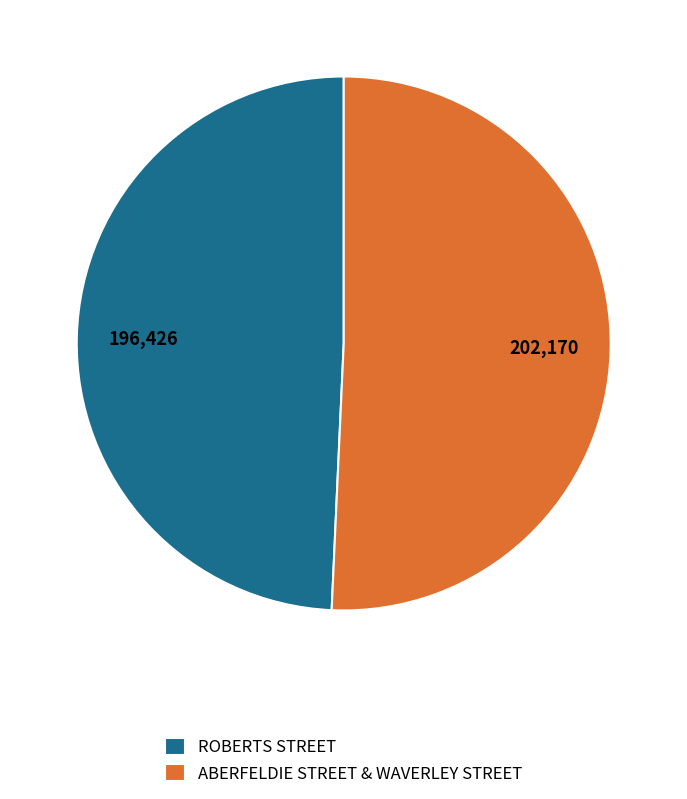

Do ABERFELDIE STREET & WAVERLEY STREET and ROBERTS STREET together represent more than half of the pie?

Yes